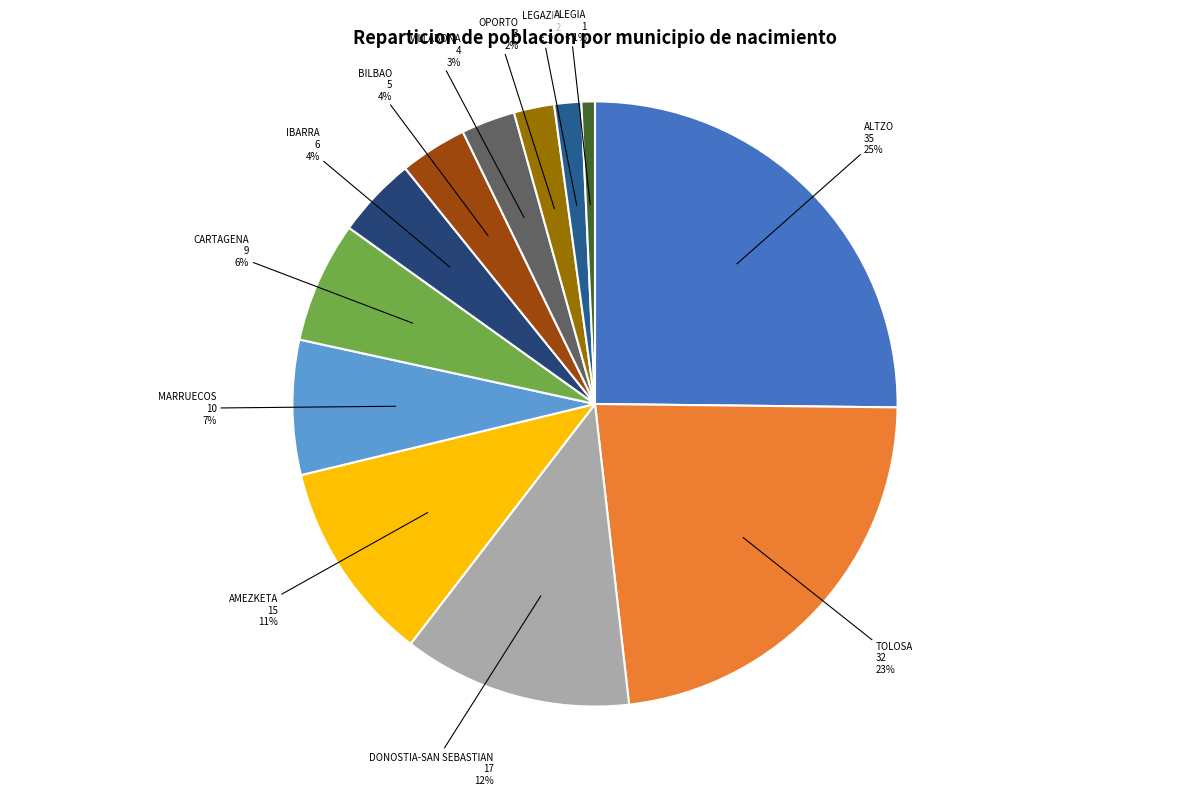

To the nearest percent, what percentage of the pie is ALTZO?

25%